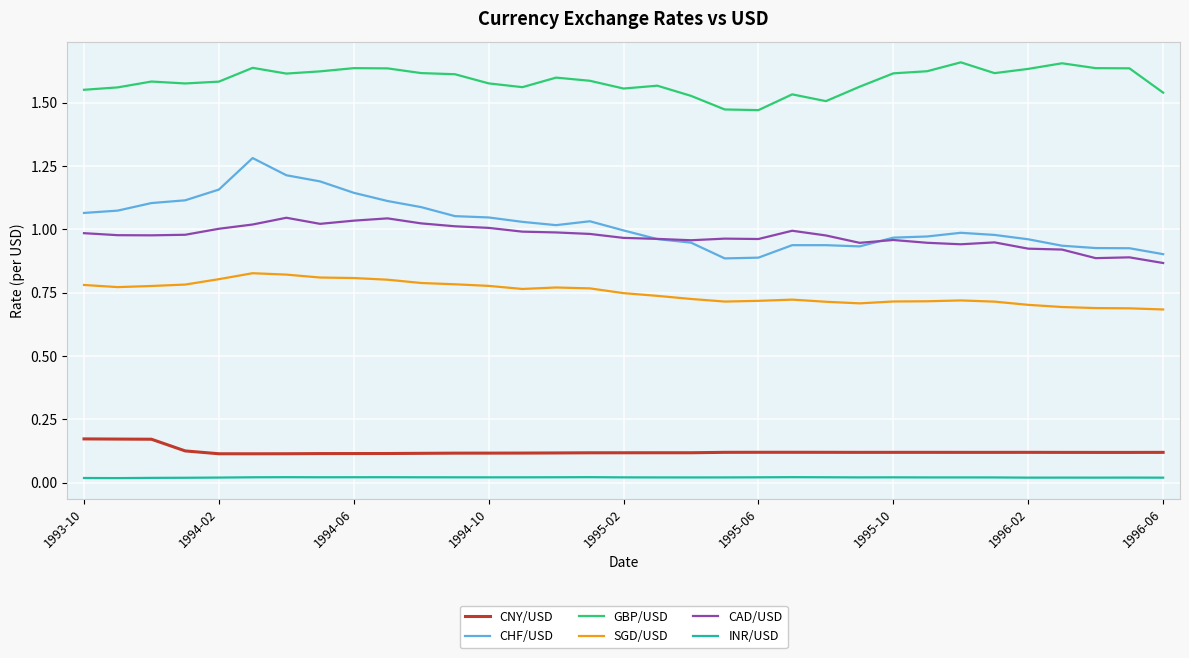

Which series has the largest range (max minus min)?

CHF/USD